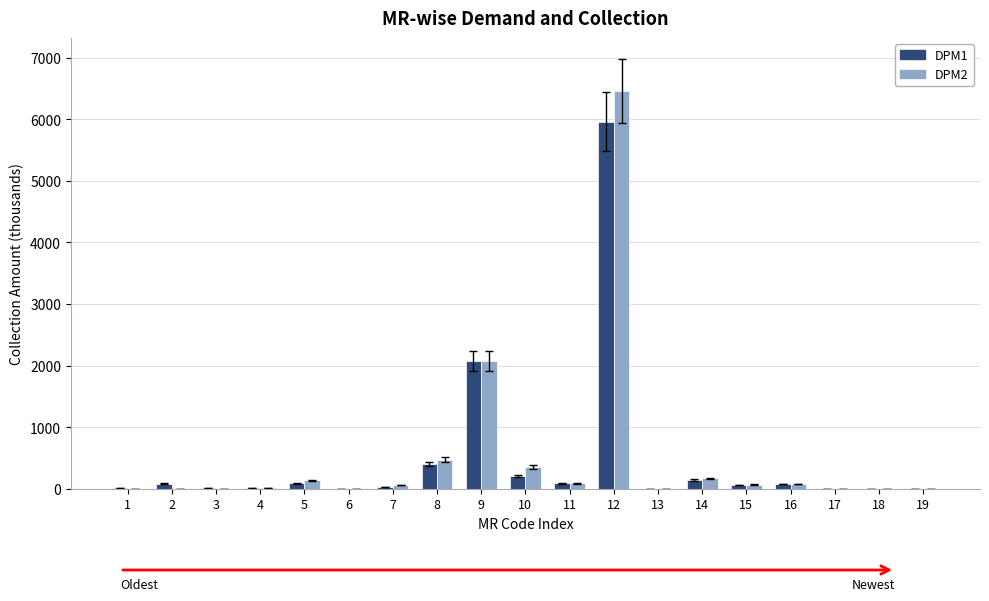

At which category is the sum across all series the highest?

12